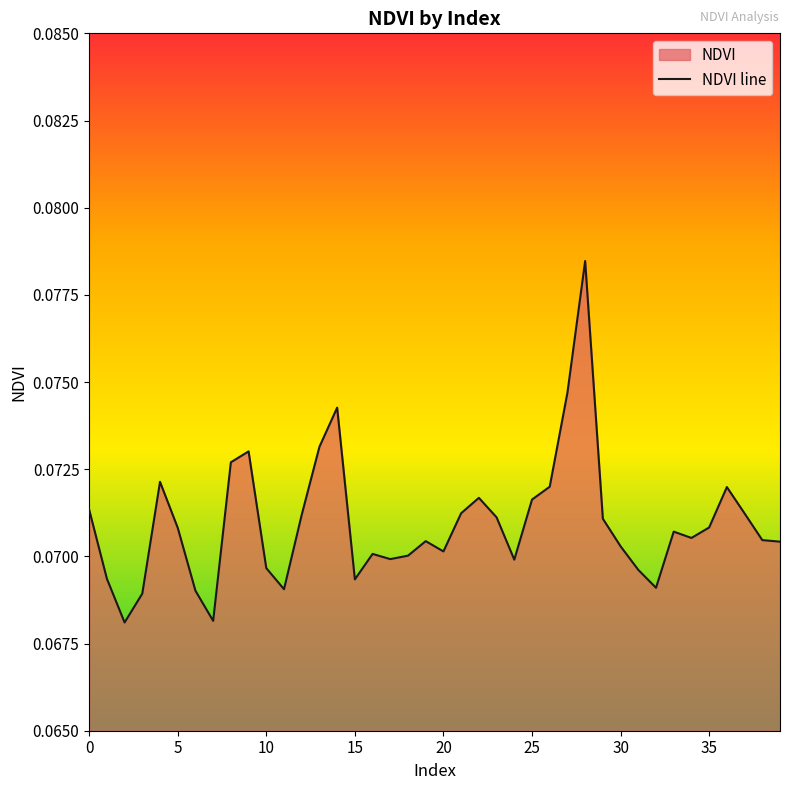

Is it true that the value at 28 is 0.1?

True